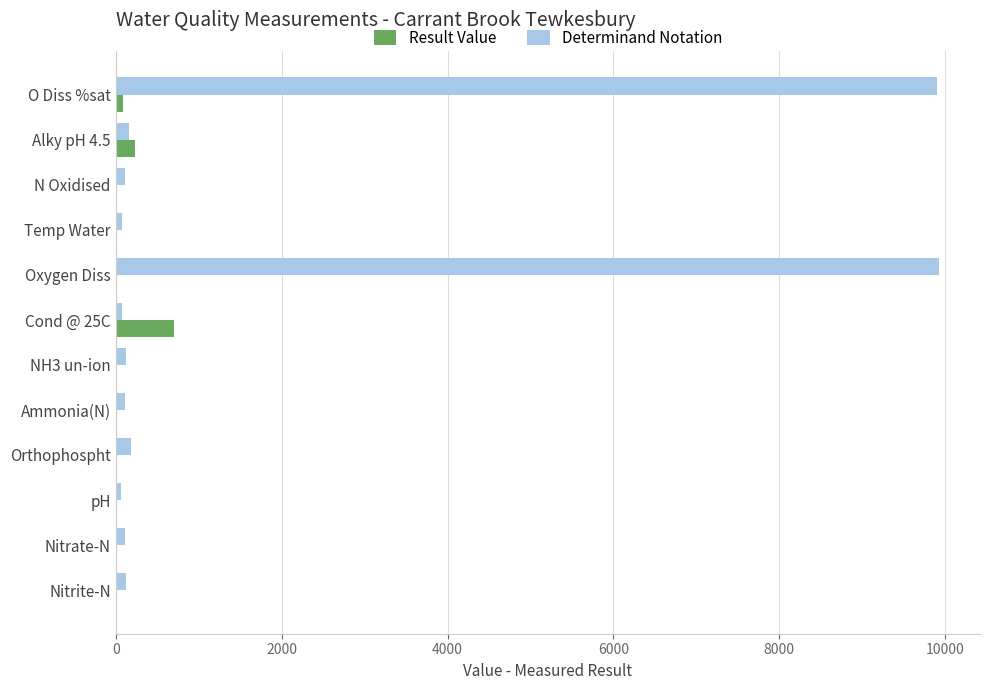

True or false: Determinand Notation has a value of 9924.0 at Oxygen Diss.

True